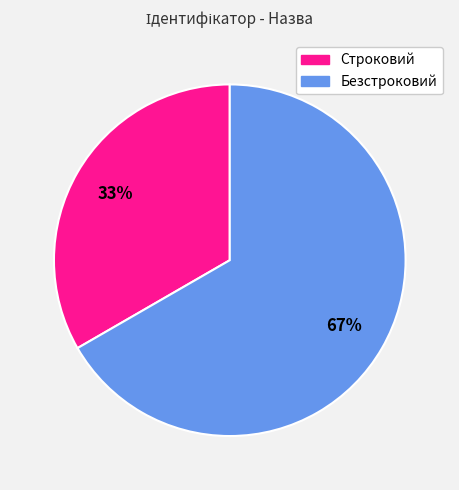

Is it true that Строковий is 25% of the pie?

False